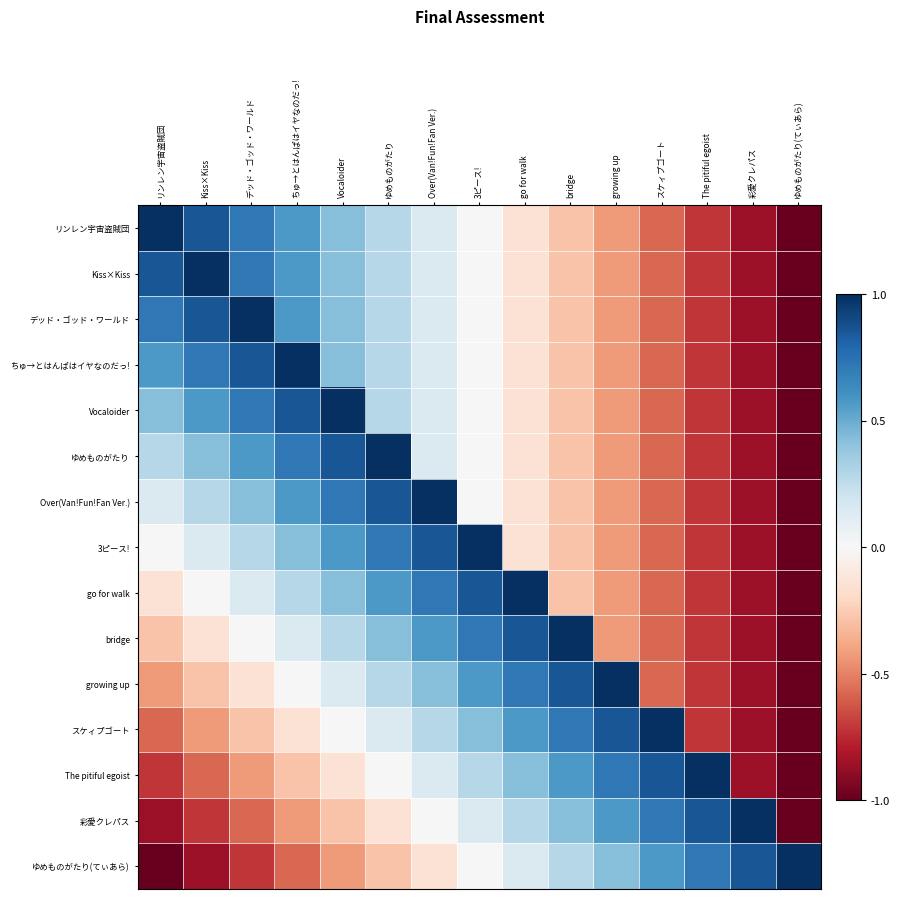

Reading left to right, what are all the values shown in this chart?

リンレン宇宙盗賊団: リンレン宇宙盗賊団=1.0	Kiss×Kiss=0.9	デッド・ゴッド・ワールド=0.7	ちゅ→とはんぱはイヤなのだっ!=0.6	Vocaloider=0.4	ゆめものがたり=0.3	Over(Van!Fun!Fan Ver.)=0.1	3ピース!=-0.0	go for walk=-0.1	bridge=-0.3	growing up=-0.4	スケィプゴート=-0.6	The pitiful egoist=-0.7	彩愛クレパス=-0.9	ゆめものがたり(てぃあら)=-1.0
Kiss×Kiss: リンレン宇宙盗賊団=0.9	Kiss×Kiss=1.0	デッド・ゴッド・ワールド=0.7	ちゅ→とはんぱはイヤなのだっ!=0.6	Vocaloider=0.4	ゆめものがたり=0.3	Over(Van!Fun!Fan Ver.)=0.1	3ピース!=-0.0	go for walk=-0.1	bridge=-0.3	growing up=-0.4	スケィプゴート=-0.6	The pitiful egoist=-0.7	彩愛クレパス=-0.9	ゆめものがたり(てぃあら)=-1.0
デッド・ゴッド・ワールド: リンレン宇宙盗賊団=0.7	Kiss×Kiss=0.9	デッド・ゴッド・ワールド=1.0	ちゅ→とはんぱはイヤなのだっ!=0.6	Vocaloider=0.4	ゆめものがたり=0.3	Over(Van!Fun!Fan Ver.)=0.1	3ピース!=-0.0	go for walk=-0.1	bridge=-0.3	growing up=-0.4	スケィプゴート=-0.6	The pitiful egoist=-0.7	彩愛クレパス=-0.9	ゆめものがたり(てぃあら)=-1.0
ちゅ→とはんぱはイヤなのだっ!: リンレン宇宙盗賊団=0.6	Kiss×Kiss=0.7	デッド・ゴッド・ワールド=0.9	ちゅ→とはんぱはイヤなのだっ!=1.0	Vocaloider=0.4	ゆめものがたり=0.3	Over(Van!Fun!Fan Ver.)=0.1	3ピース!=-0.0	go for walk=-0.1	bridge=-0.3	growing up=-0.4	スケィプゴート=-0.6	The pitiful egoist=-0.7	彩愛クレパス=-0.9	ゆめものがたり(てぃあら)=-1.0
Vocaloider: リンレン宇宙盗賊団=0.4	Kiss×Kiss=0.6	デッド・ゴッド・ワールド=0.7	ちゅ→とはんぱはイヤなのだっ!=0.9	Vocaloider=1.0	ゆめものがたり=0.3	Over(Van!Fun!Fan Ver.)=0.1	3ピース!=-0.0	go for walk=-0.1	bridge=-0.3	growing up=-0.4	スケィプゴート=-0.6	The pitiful egoist=-0.7	彩愛クレパス=-0.9	ゆめものがたり(てぃあら)=-1.0
ゆめものがたり: リンレン宇宙盗賊団=0.3	Kiss×Kiss=0.4	デッド・ゴッド・ワールド=0.6	ちゅ→とはんぱはイヤなのだっ!=0.7	Vocaloider=0.9	ゆめものがたり=1.0	Over(Van!Fun!Fan Ver.)=0.1	3ピース!=-0.0	go for walk=-0.1	bridge=-0.3	growing up=-0.4	スケィプゴート=-0.6	The pitiful egoist=-0.7	彩愛クレパス=-0.9	ゆめものがたり(てぃあら)=-1.0
Over(Van!Fun!Fan Ver.): リンレン宇宙盗賊団=0.1	Kiss×Kiss=0.3	デッド・ゴッド・ワールド=0.4	ちゅ→とはんぱはイヤなのだっ!=0.6	Vocaloider=0.7	ゆめものがたり=0.9	Over(Van!Fun!Fan Ver.)=1.0	3ピース!=-0.0	go for walk=-0.1	bridge=-0.3	growing up=-0.4	スケィプゴート=-0.6	The pitiful egoist=-0.7	彩愛クレパス=-0.9	ゆめものがたり(てぃあら)=-1.0
3ピース!: リンレン宇宙盗賊団=-0.0	Kiss×Kiss=0.1	デッド・ゴッド・ワールド=0.3	ちゅ→とはんぱはイヤなのだっ!=0.4	Vocaloider=0.6	ゆめものがたり=0.7	Over(Van!Fun!Fan Ver.)=0.9	3ピース!=1.0	go for walk=-0.1	bridge=-0.3	growing up=-0.4	スケィプゴート=-0.6	The pitiful egoist=-0.7	彩愛クレパス=-0.9	ゆめものがたり(てぃあら)=-1.0
go for walk: リンレン宇宙盗賊団=-0.1	Kiss×Kiss=-0.0	デッド・ゴッド・ワールド=0.1	ちゅ→とはんぱはイヤなのだっ!=0.3	Vocaloider=0.4	ゆめものがたり=0.6	Over(Van!Fun!Fan Ver.)=0.7	3ピース!=0.9	go for walk=1.0	bridge=-0.3	growing up=-0.4	スケィプゴート=-0.6	The pitiful egoist=-0.7	彩愛クレパス=-0.9	ゆめものがたり(てぃあら)=-1.0
bridge: リンレン宇宙盗賊団=-0.3	Kiss×Kiss=-0.1	デッド・ゴッド・ワールド=-0.0	ちゅ→とはんぱはイヤなのだっ!=0.1	Vocaloider=0.3	ゆめものがたり=0.4	Over(Van!Fun!Fan Ver.)=0.6	3ピース!=0.7	go for walk=0.9	bridge=1.0	growing up=-0.4	スケィプゴート=-0.6	The pitiful egoist=-0.7	彩愛クレパス=-0.9	ゆめものがたり(てぃあら)=-1.0
growing up: リンレン宇宙盗賊団=-0.4	Kiss×Kiss=-0.3	デッド・ゴッド・ワールド=-0.1	ちゅ→とはんぱはイヤなのだっ!=-0.0	Vocaloider=0.1	ゆめものがたり=0.3	Over(Van!Fun!Fan Ver.)=0.4	3ピース!=0.6	go for walk=0.7	bridge=0.9	growing up=1.0	スケィプゴート=-0.6	The pitiful egoist=-0.7	彩愛クレパス=-0.9	ゆめものがたり(てぃあら)=-1.0
スケィプゴート: リンレン宇宙盗賊団=-0.6	Kiss×Kiss=-0.4	デッド・ゴッド・ワールド=-0.3	ちゅ→とはんぱはイヤなのだっ!=-0.1	Vocaloider=-0.0	ゆめものがたり=0.1	Over(Van!Fun!Fan Ver.)=0.3	3ピース!=0.4	go for walk=0.6	bridge=0.7	growing up=0.9	スケィプゴート=1.0	The pitiful egoist=-0.7	彩愛クレパス=-0.9	ゆめものがたり(てぃあら)=-1.0
The pitiful egoist: リンレン宇宙盗賊団=-0.7	Kiss×Kiss=-0.6	デッド・ゴッド・ワールド=-0.4	ちゅ→とはんぱはイヤなのだっ!=-0.3	Vocaloider=-0.1	ゆめものがたり=-0.0	Over(Van!Fun!Fan Ver.)=0.1	3ピース!=0.3	go for walk=0.4	bridge=0.6	growing up=0.7	スケィプゴート=0.9	The pitiful egoist=1.0	彩愛クレパス=-0.9	ゆめものがたり(てぃあら)=-1.0
彩愛クレパス: リンレン宇宙盗賊団=-0.9	Kiss×Kiss=-0.7	デッド・ゴッド・ワールド=-0.6	ちゅ→とはんぱはイヤなのだっ!=-0.4	Vocaloider=-0.3	ゆめものがたり=-0.1	Over(Van!Fun!Fan Ver.)=-0.0	3ピース!=0.1	go for walk=0.3	bridge=0.4	growing up=0.6	スケィプゴート=0.7	The pitiful egoist=0.9	彩愛クレパス=1.0	ゆめものがたり(てぃあら)=-1.0
ゆめものがたり(てぃあら): リンレン宇宙盗賊団=-1.0	Kiss×Kiss=-0.9	デッド・ゴッド・ワールド=-0.7	ちゅ→とはんぱはイヤなのだっ!=-0.6	Vocaloider=-0.4	ゆめものがたり=-0.3	Over(Van!Fun!Fan Ver.)=-0.1	3ピース!=-0.0	go for walk=0.1	bridge=0.3	growing up=0.4	スケィプゴート=0.6	The pitiful egoist=0.7	彩愛クレパス=0.9	ゆめものがたり(てぃあら)=1.0